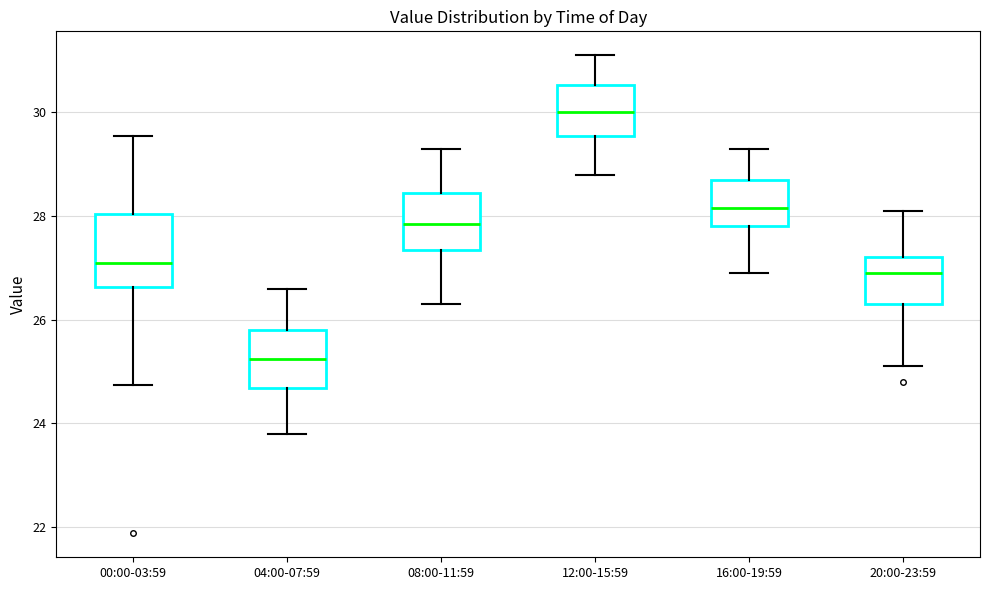

Reading left to right, transcribe this box plot: for each box, give where its median line is, the range the box spans, and where its two whiskers end, as read against the y-axis. The values are not printed on the chart, so give them approximately, as read against the axis.

00:00-03:59: median 27.0, box 26.6 to 28.0, whiskers 24.8 to 29.6
04:00-07:59: median 25.2, box 24.6 to 25.8, whiskers 23.8 to 26.6
08:00-11:59: median 27.8, box 27.4 to 28.4, whiskers 26.4 to 29.4
12:00-15:59: median 30.0, box 29.6 to 30.6, whiskers 28.8 to 31.2
16:00-19:59: median 28.2, box 27.8 to 28.8, whiskers 27.0 to 29.4
20:00-23:59: median 27.0, box 26.4 to 27.2, whiskers 25.2 to 28.2